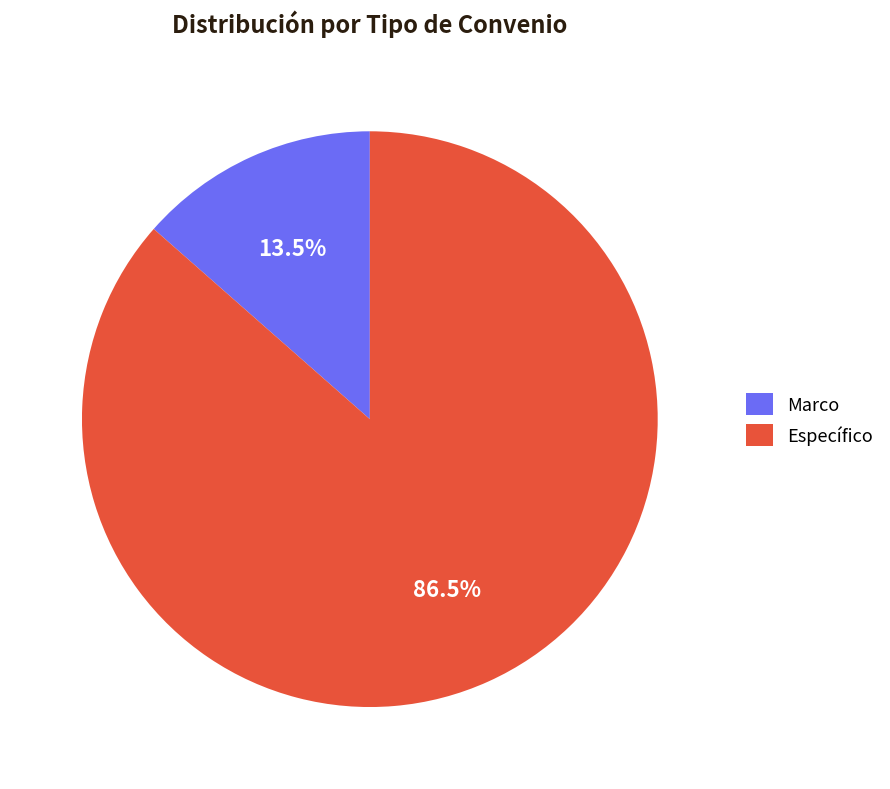

What is the largest slice in the pie chart?

Específico